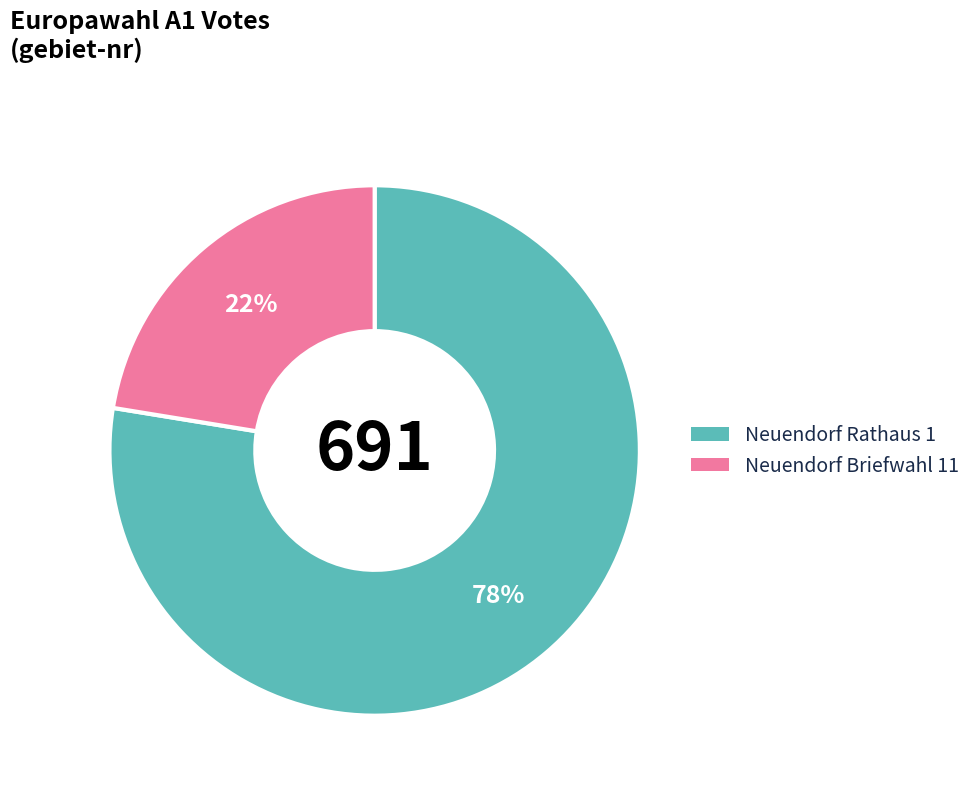

True or false: Neuendorf Rathaus 1 accounts for 90% of the total.

False